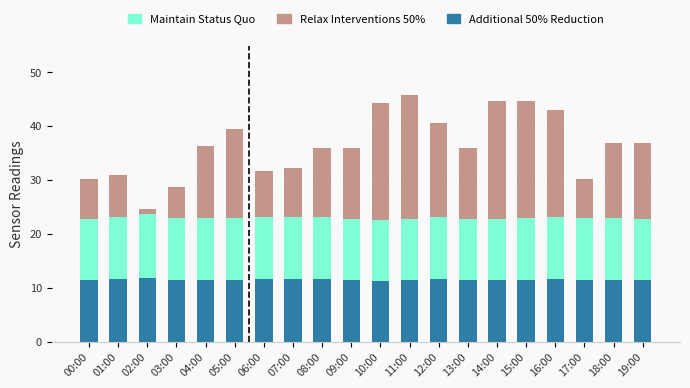

What is the highest value of the Additional 50% Reduction series?

11.8